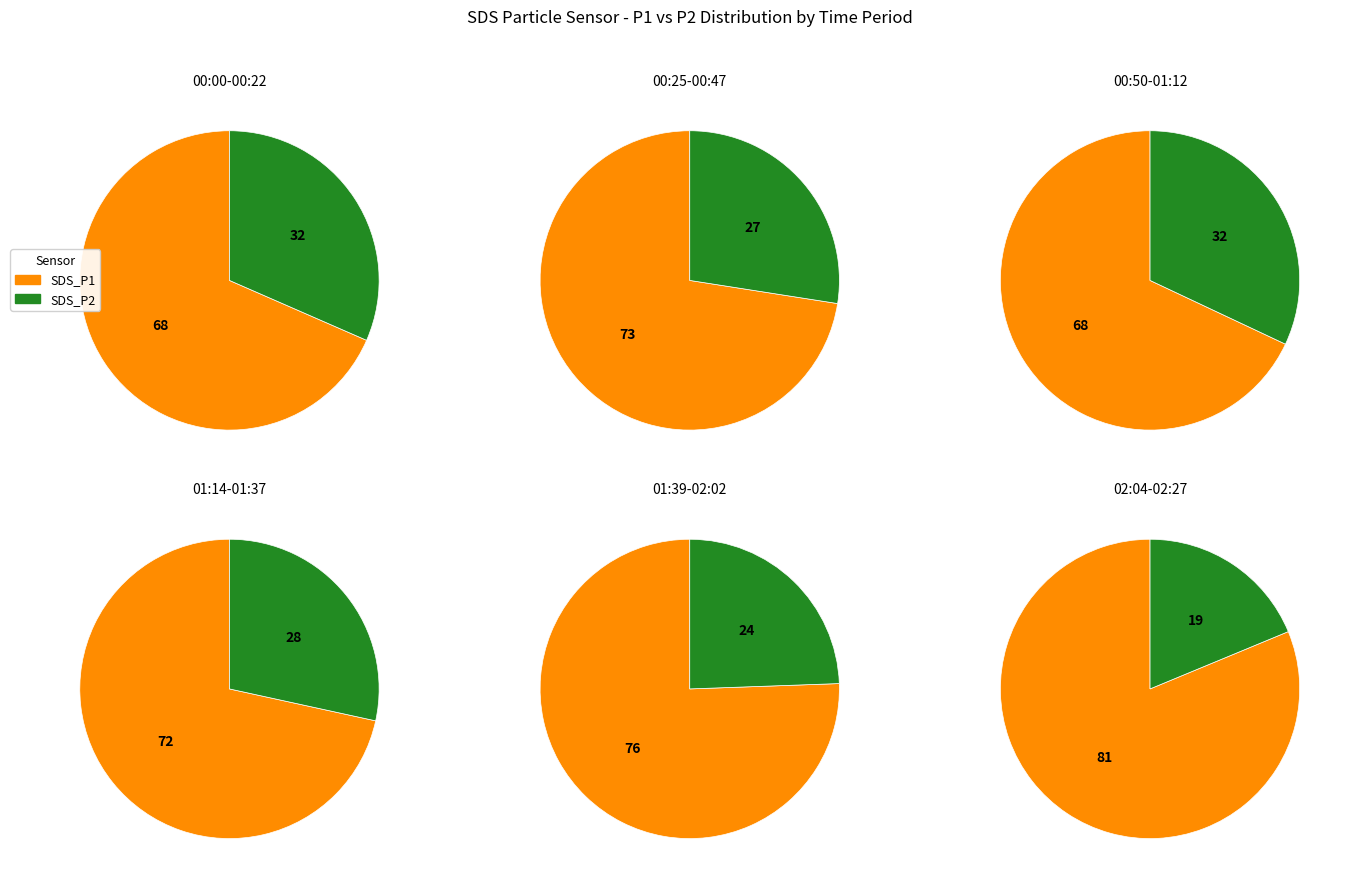

Does 11 account for over 50% of the chart?

No